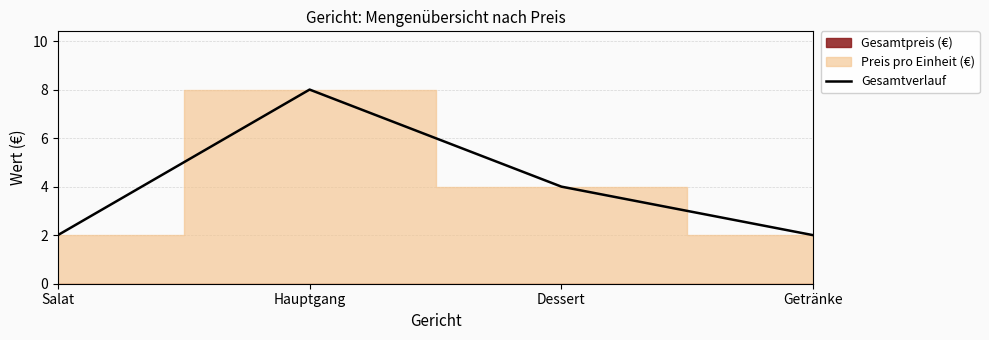

Which label corresponds to the smallest value in the chart?

Salat